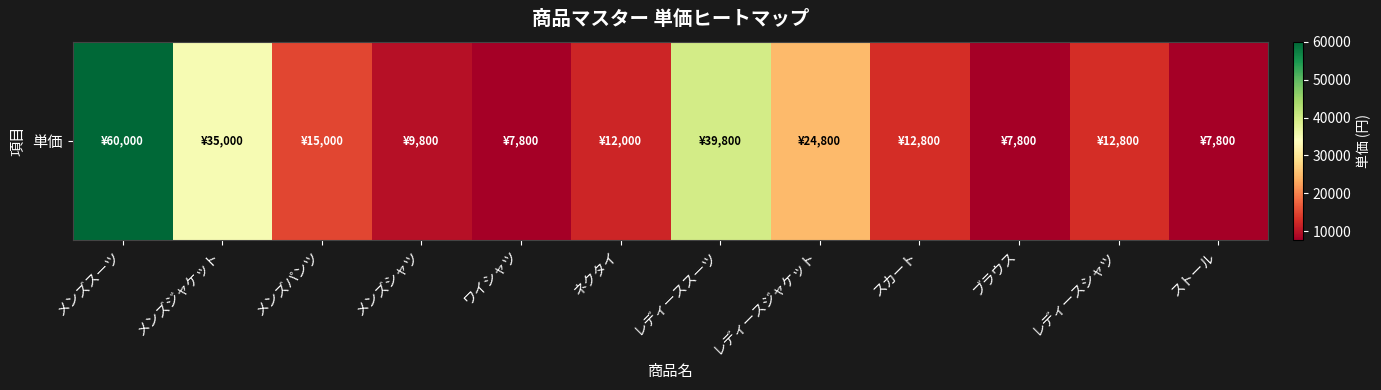

Reading left to right, what are all the values shown in this chart?

60000	35000	15000	9800	7800	12000	39800	24800	12800	7800	12800	7800